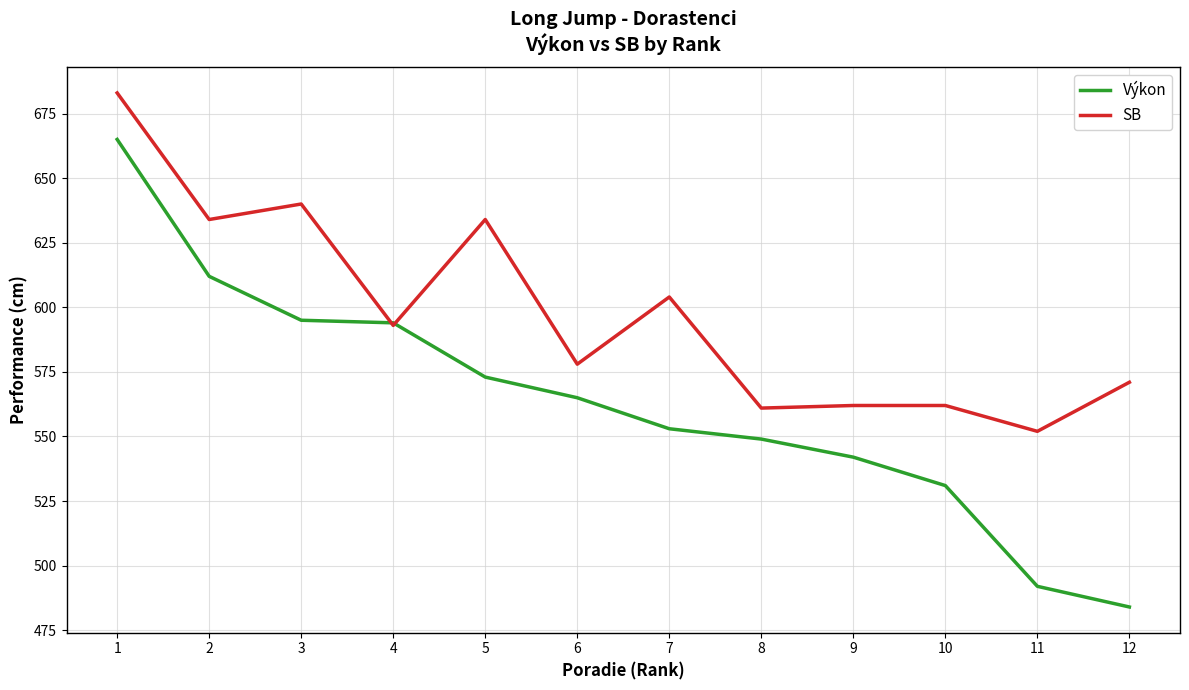

Rank the series by their average value, from highest to lowest.

SB, Výkon